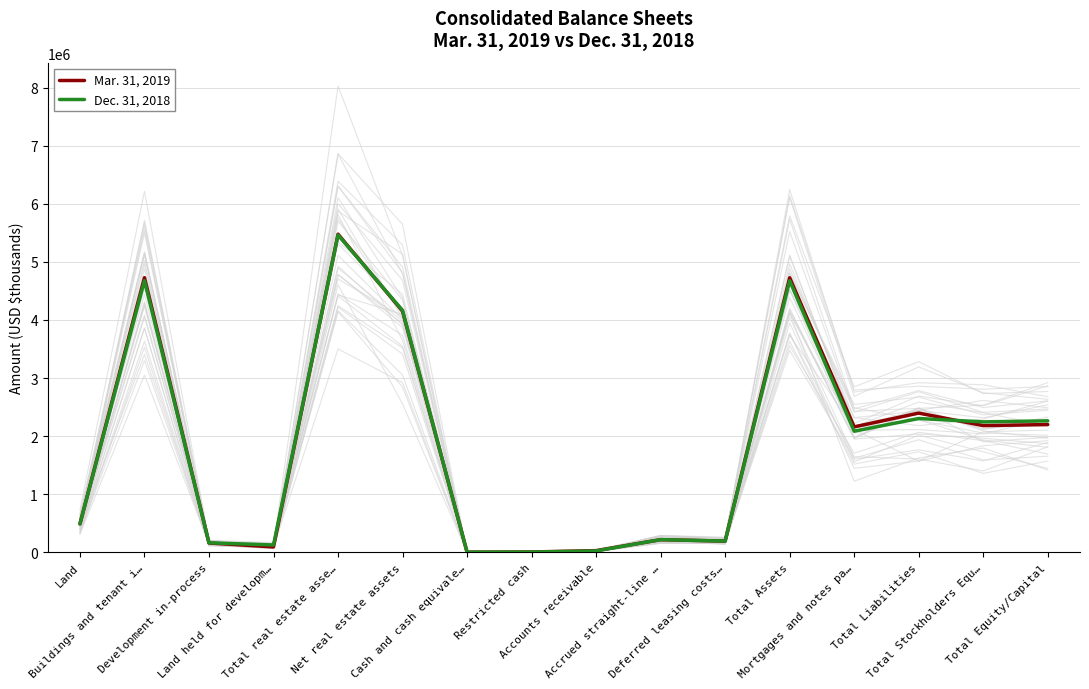

How many distinct data groups are displayed?

2